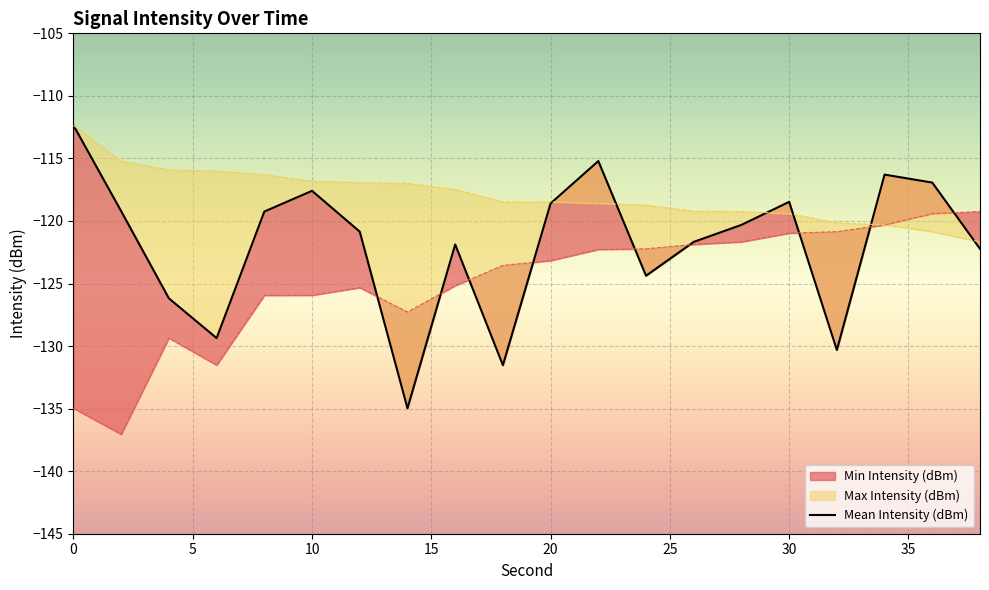

At which category does Mean Intensity (dBm) reach its first local valley?

6